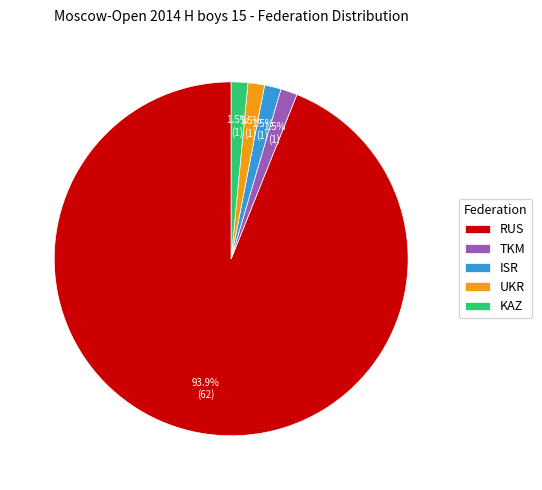

To the nearest percent, what is the difference between the largest and smallest slice percentages?

92%